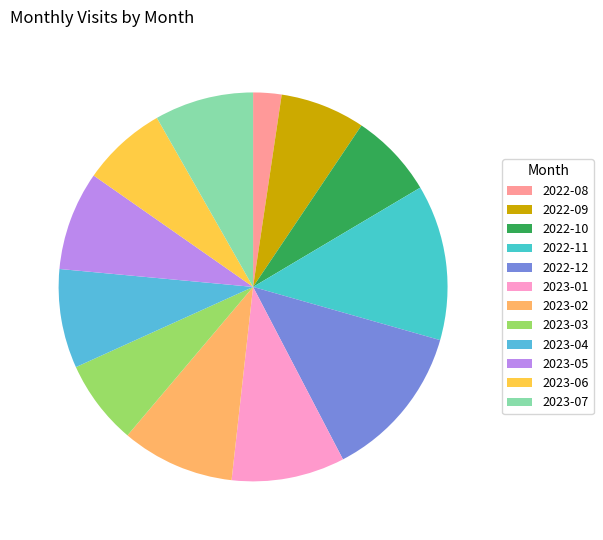

Combined, do 2022-12 and 2023-03 account for over 50%?

No